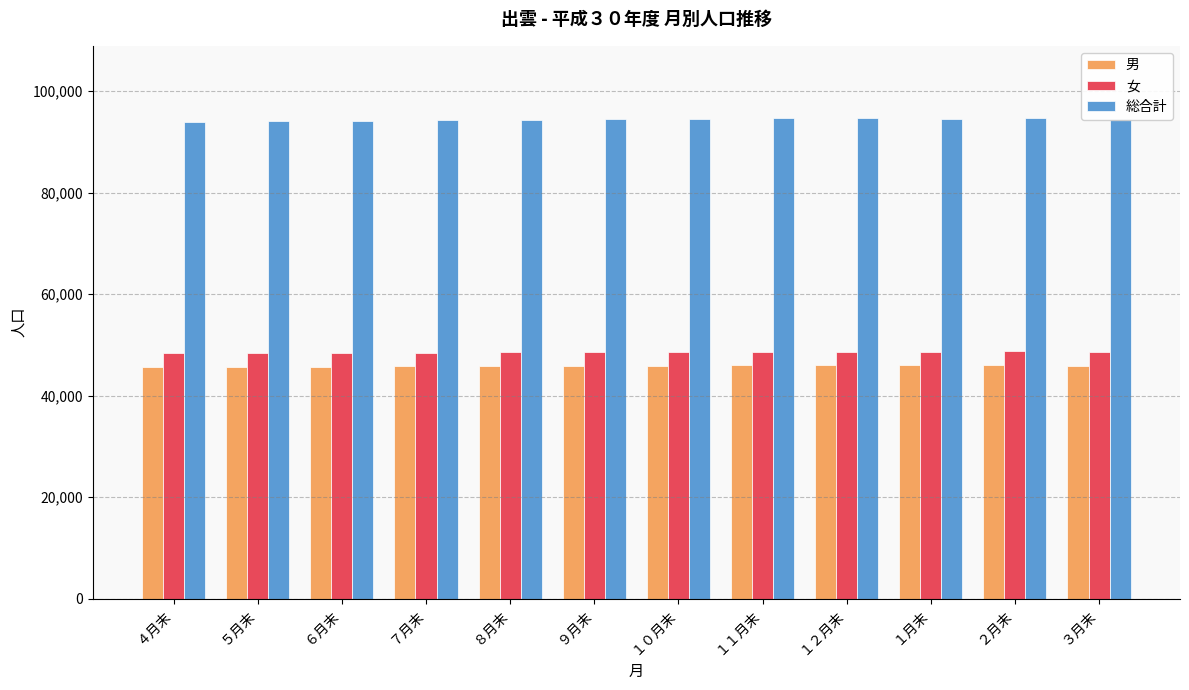

What is the total value across all series at １月末?

189178